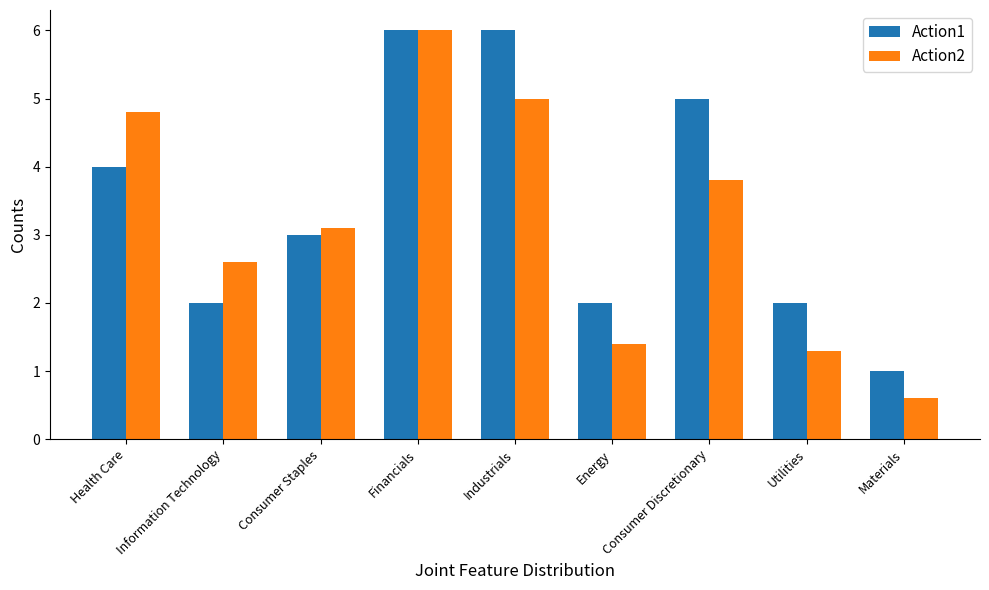

How many series are shown in this chart?

2